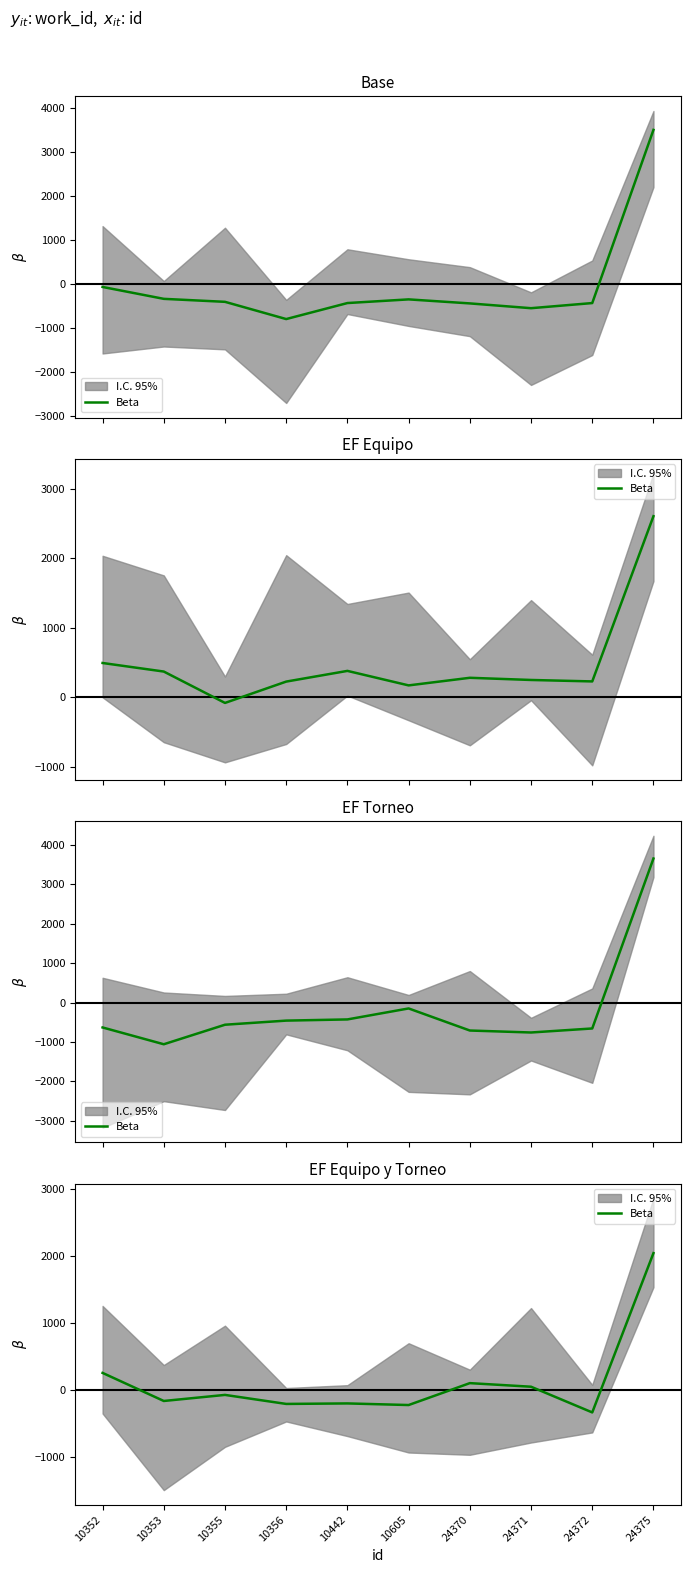

How many positive values are there?

4